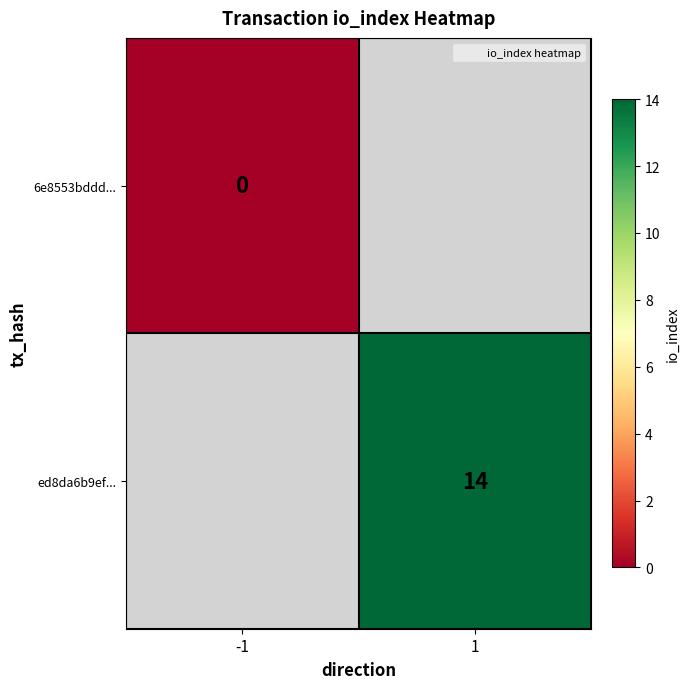

At which label does 6e8553bddd... reach its minimum?

-1